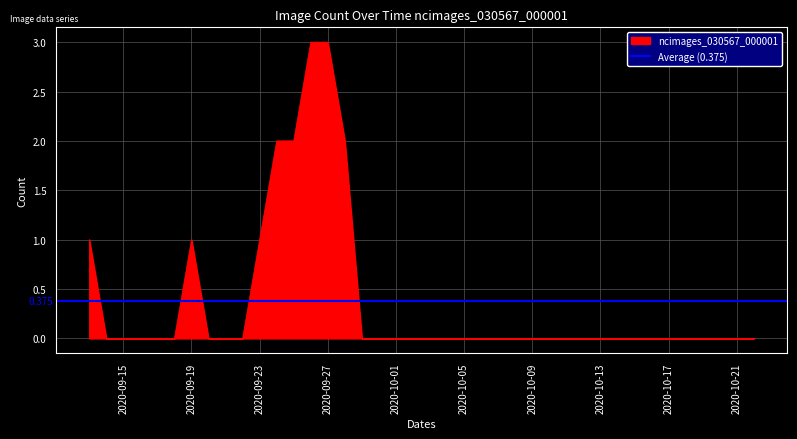

What value does the data have at 2020-09-28?

2